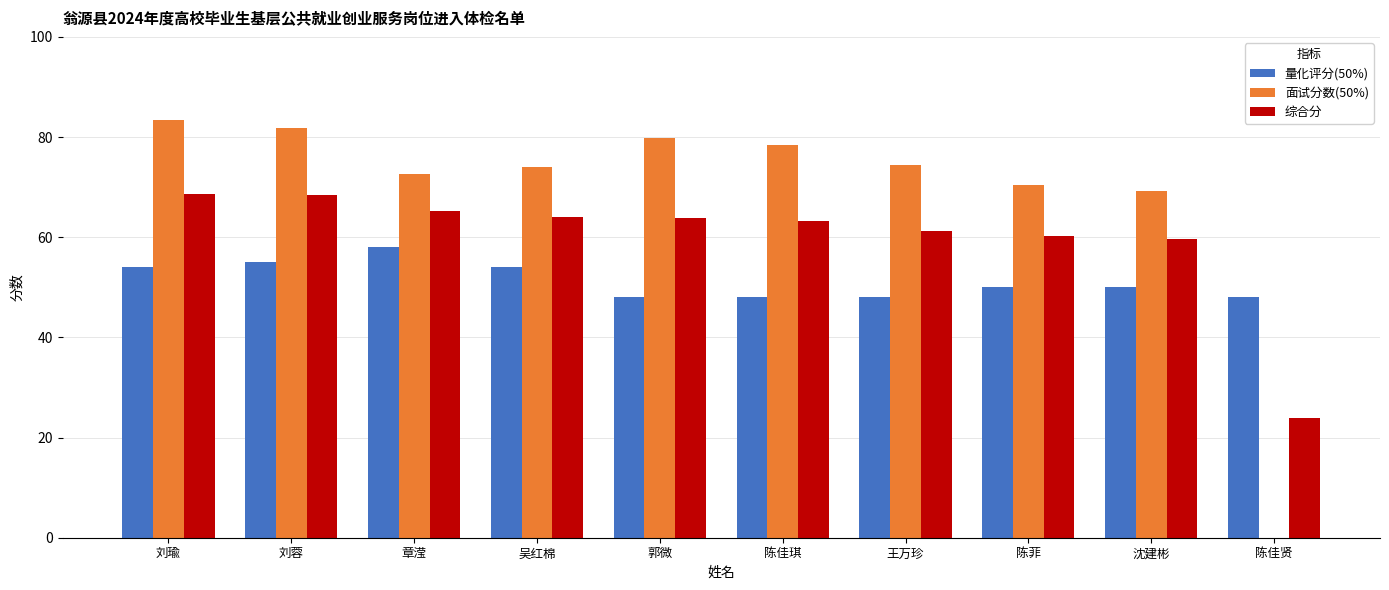

What is the average value of the 综合分 series?

59.9